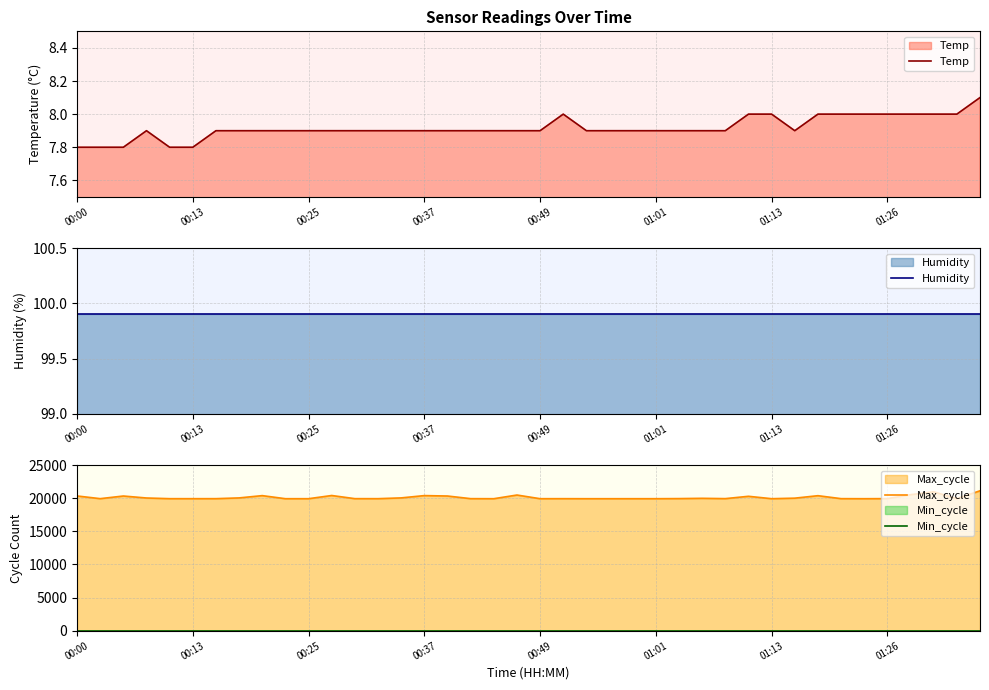

Is it true that Max_cycle equals 28849 at 00:00?

False